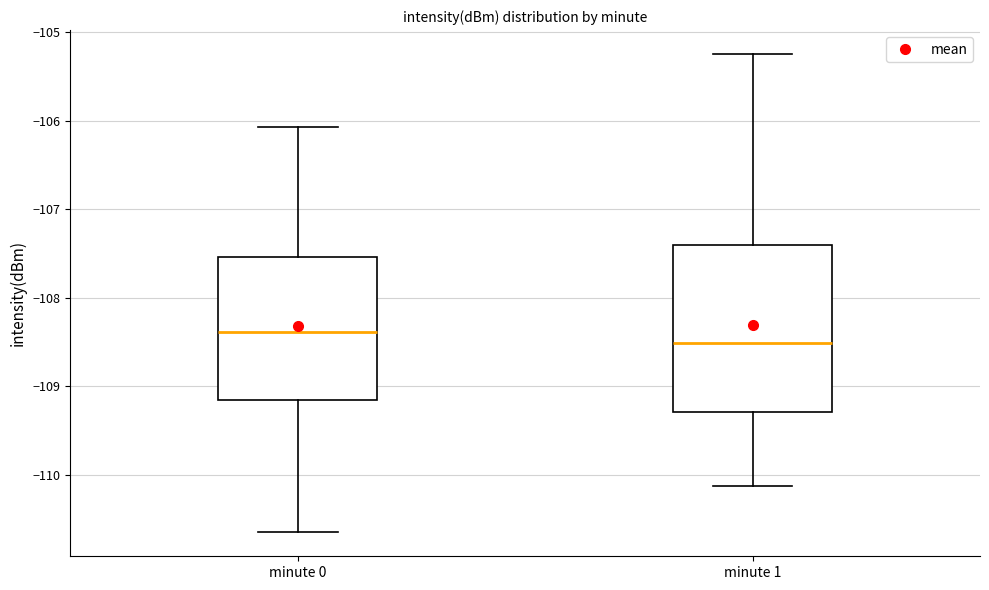

Reading left to right, read every box against the y-axis: the position of its median line, the range the box covers, and the ends of its whiskers. The values are not printed on the chart, so give them approximately, as read against the axis.

minute 0: median -108.4, box -109.2 to -107.5, whiskers -110.7 to -106.1
minute 1: median -108.5, box -109.3 to -107.4, whiskers -110.1 to -105.2